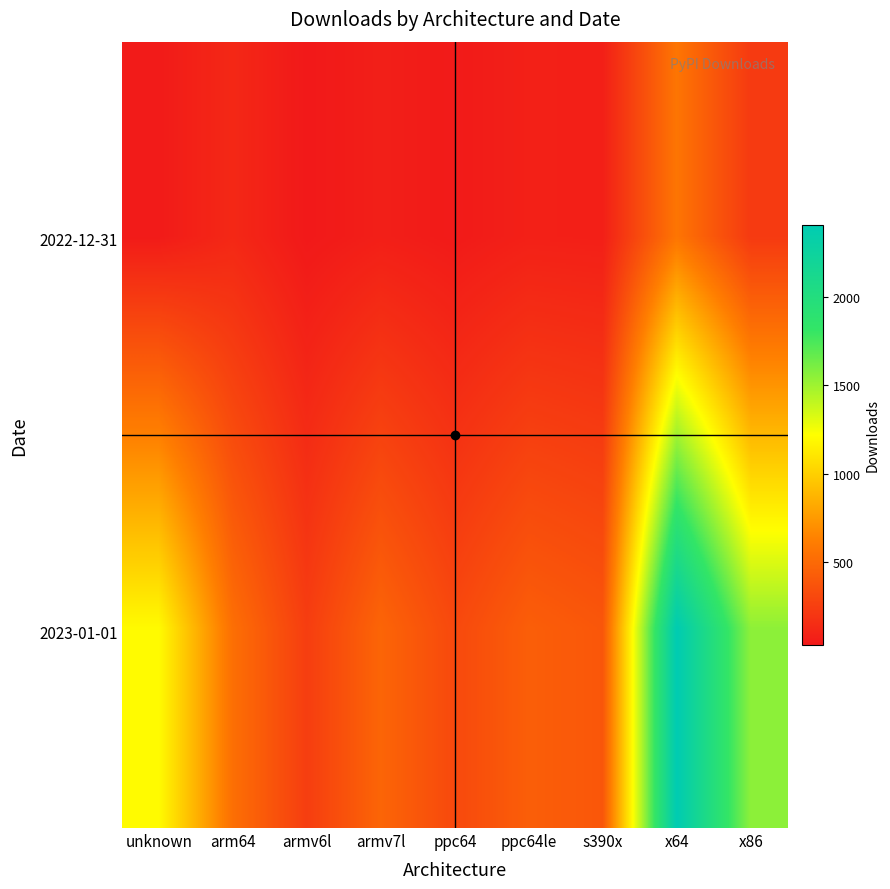

Reading left to right, transcribe all the data shown in this chart.

2022-12-31: unknown=45	arm64=119	armv6l=32	armv7l=68	ppc64=42	ppc64le=76	s390x=70	x64=569	x86=224
2023-01-01: unknown=1205	arm64=533	armv6l=245	armv7l=476	ppc64=310	ppc64le=436	s390x=392	x64=2407	x86=1552